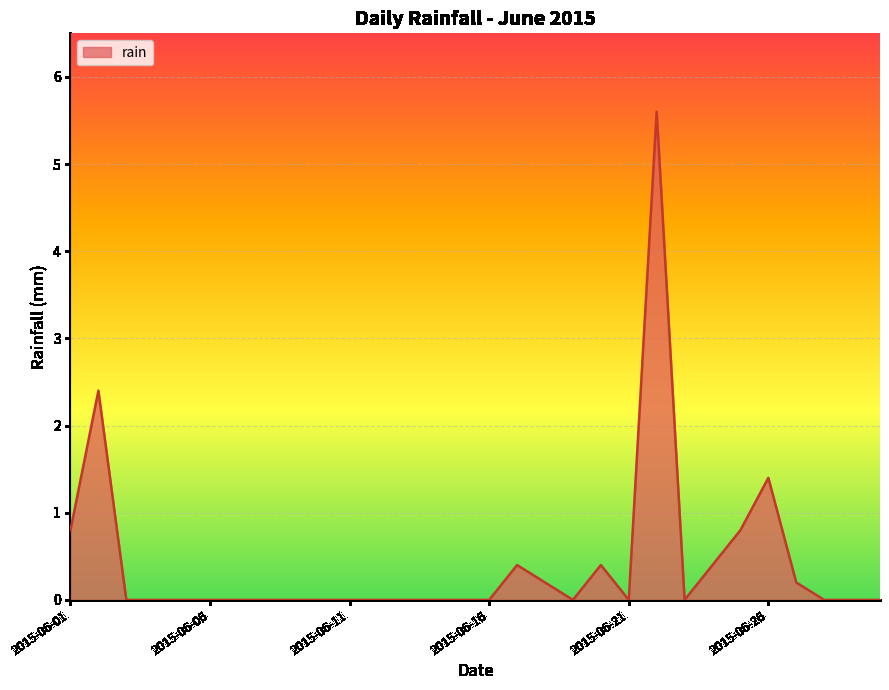

What is the maximum value shown in the chart?

5.6